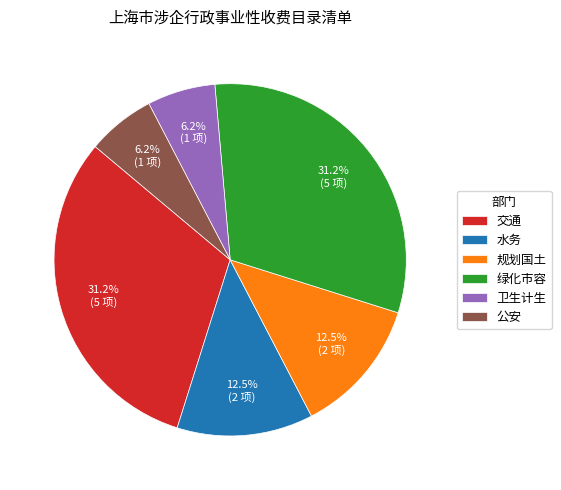

Approximately how many times larger is the value at 卫生计生 compared to 交通?

0.2